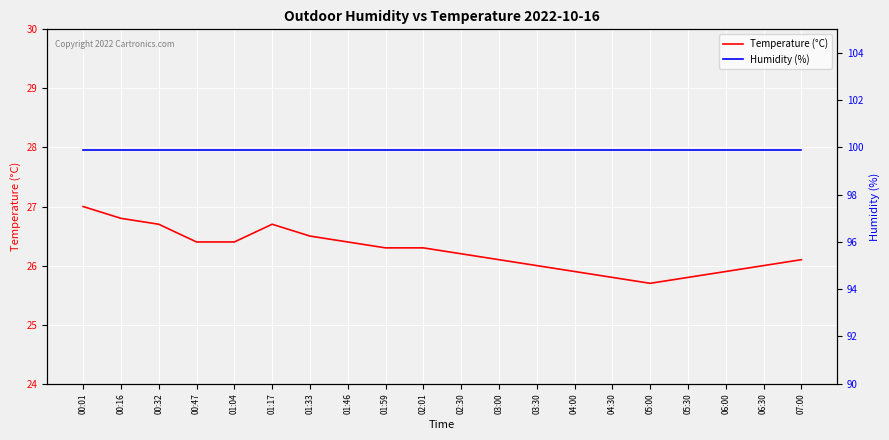

What is the label of the 16th point from the right?

01:04